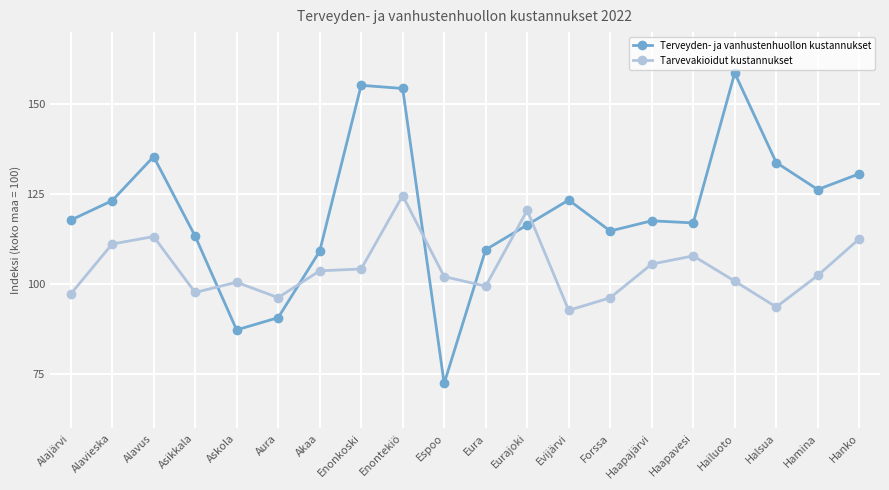

True or false: Terveyden- ja vanhustenhuollon kustannukset and Tarvevakioidut kustannukset intersect in this chart.

True